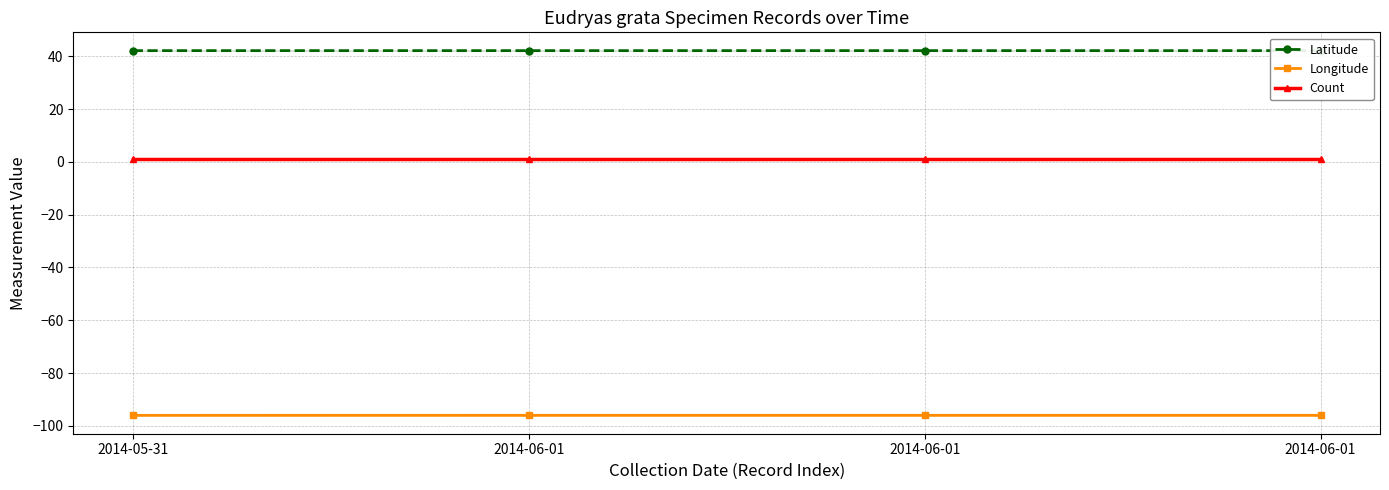

True or false: Count has more than 1 interior local peaks.

False